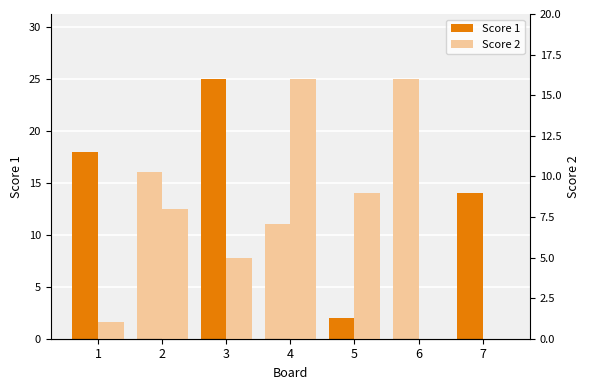

List the series in order of their overall mean, lowest first.

Score 2, Score 1